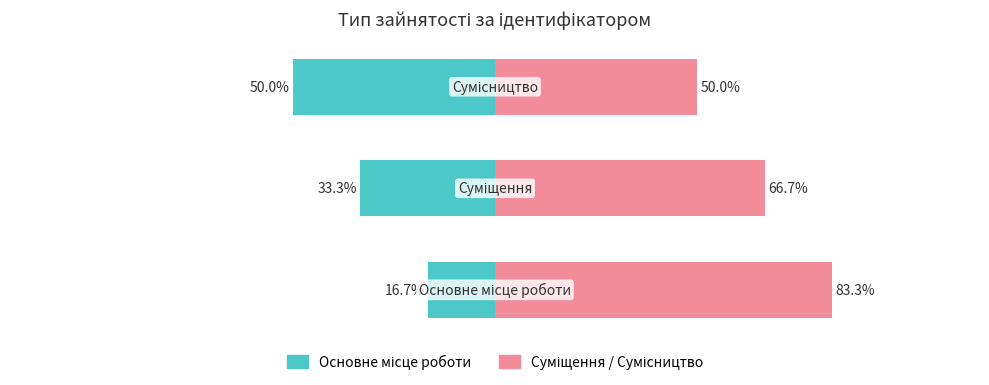

The value of Основне місце роботи at 0 is -27.5. True or false?

False